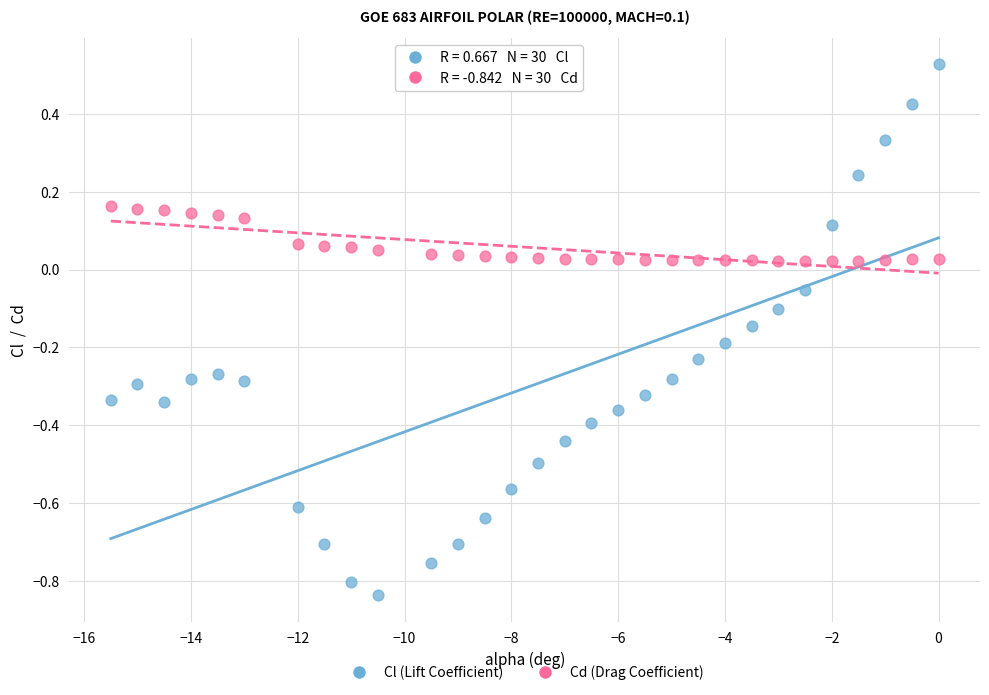

Which series contains the lowest Y value?

Cl (Lift Coefficient)